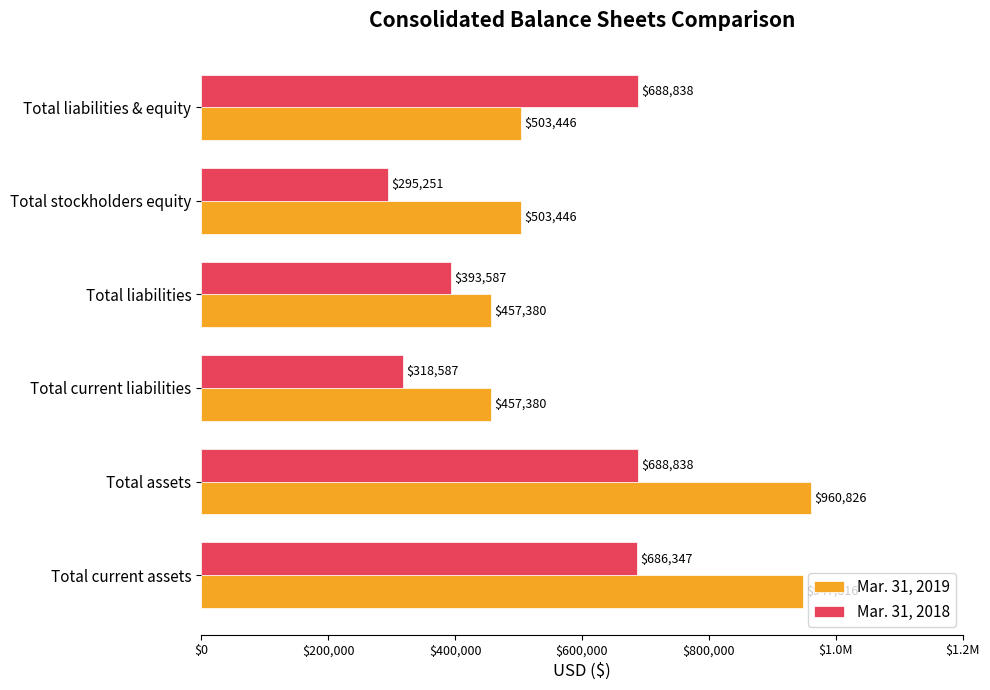

What are all the series names shown in the legend?

Mar. 31, 2019, Mar. 31, 2018